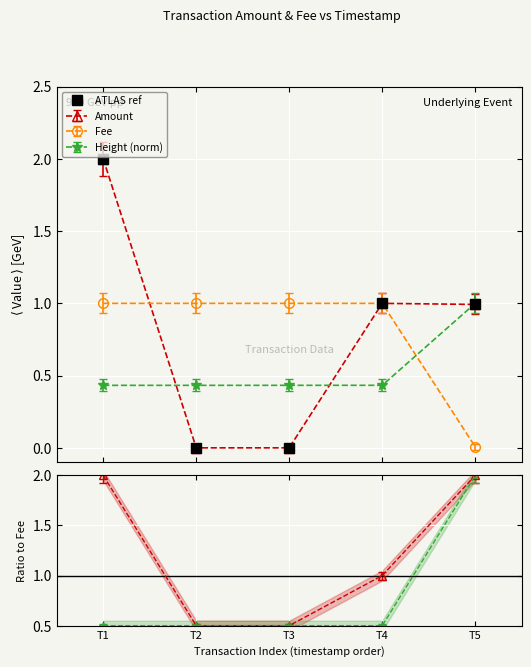

True or false: the data shows -0.7 at T2.

False